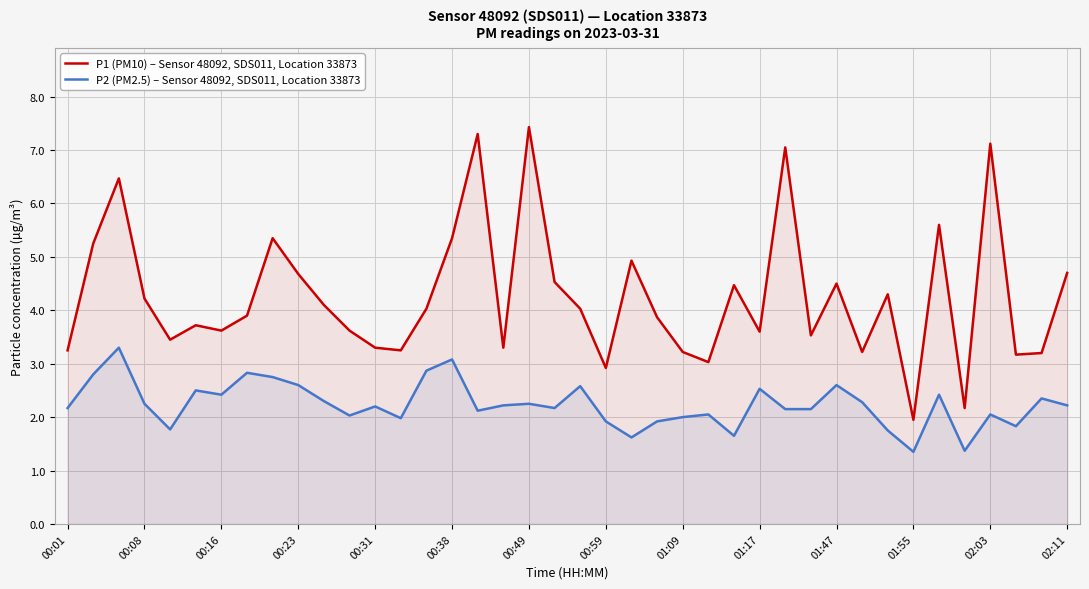

What is the difference between the highest and lowest values at 00:59?

1.0